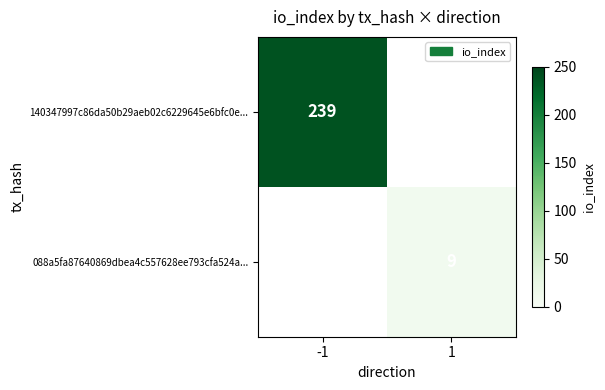

What is the maximum value shown in the chart?

239.0